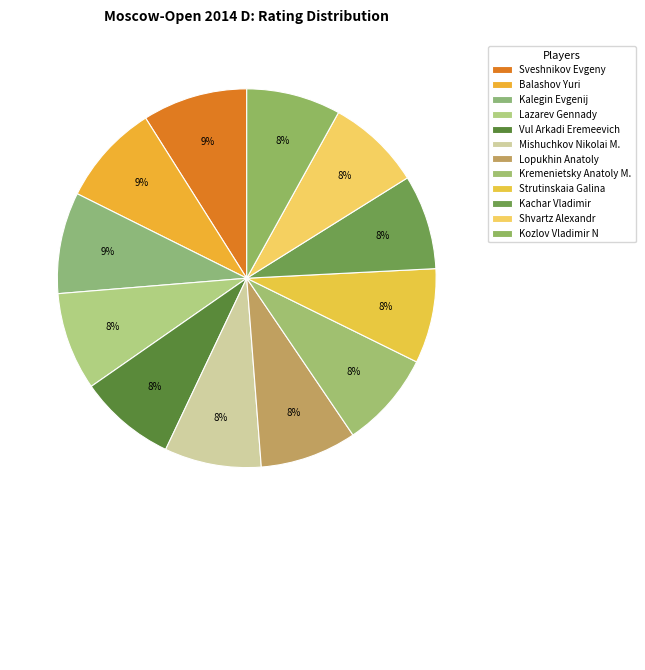

Which category has the smallest portion of the pie?

Kozlov Vladimir N